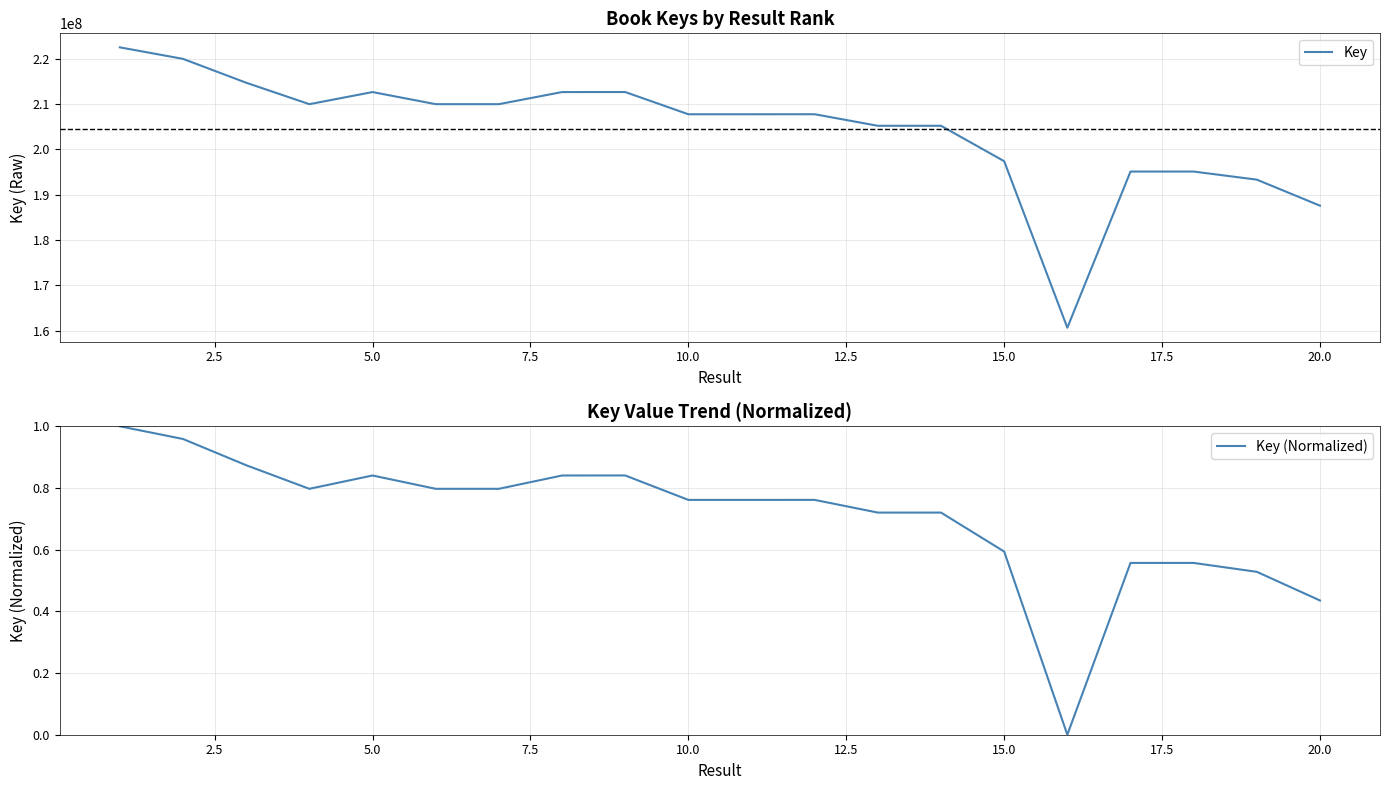

Rank the series by their maximum value, from lowest to highest.

Key (Normalized), Key